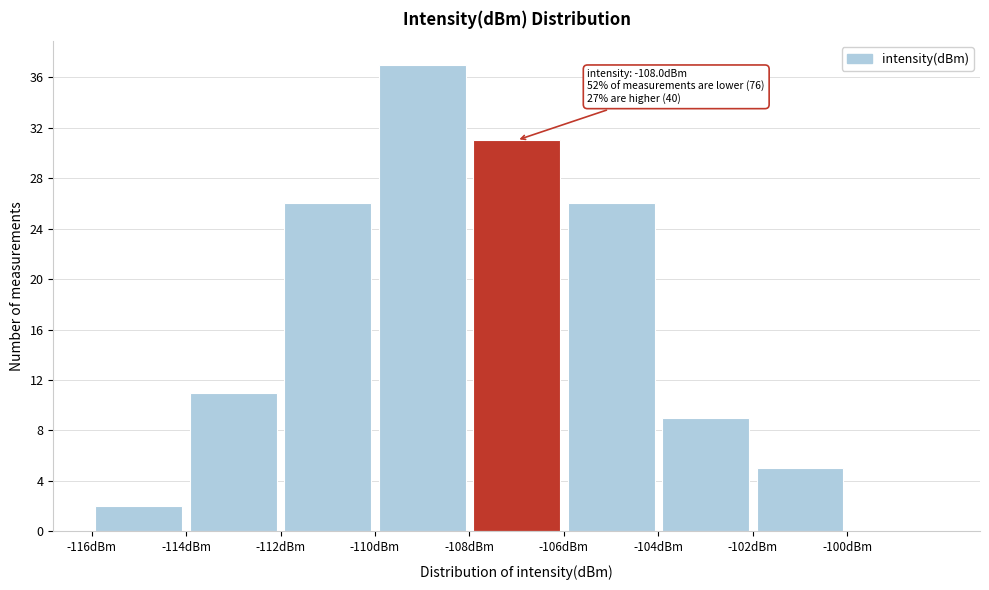

Which range on the x-axis has the tallest bar?

-110 to -108